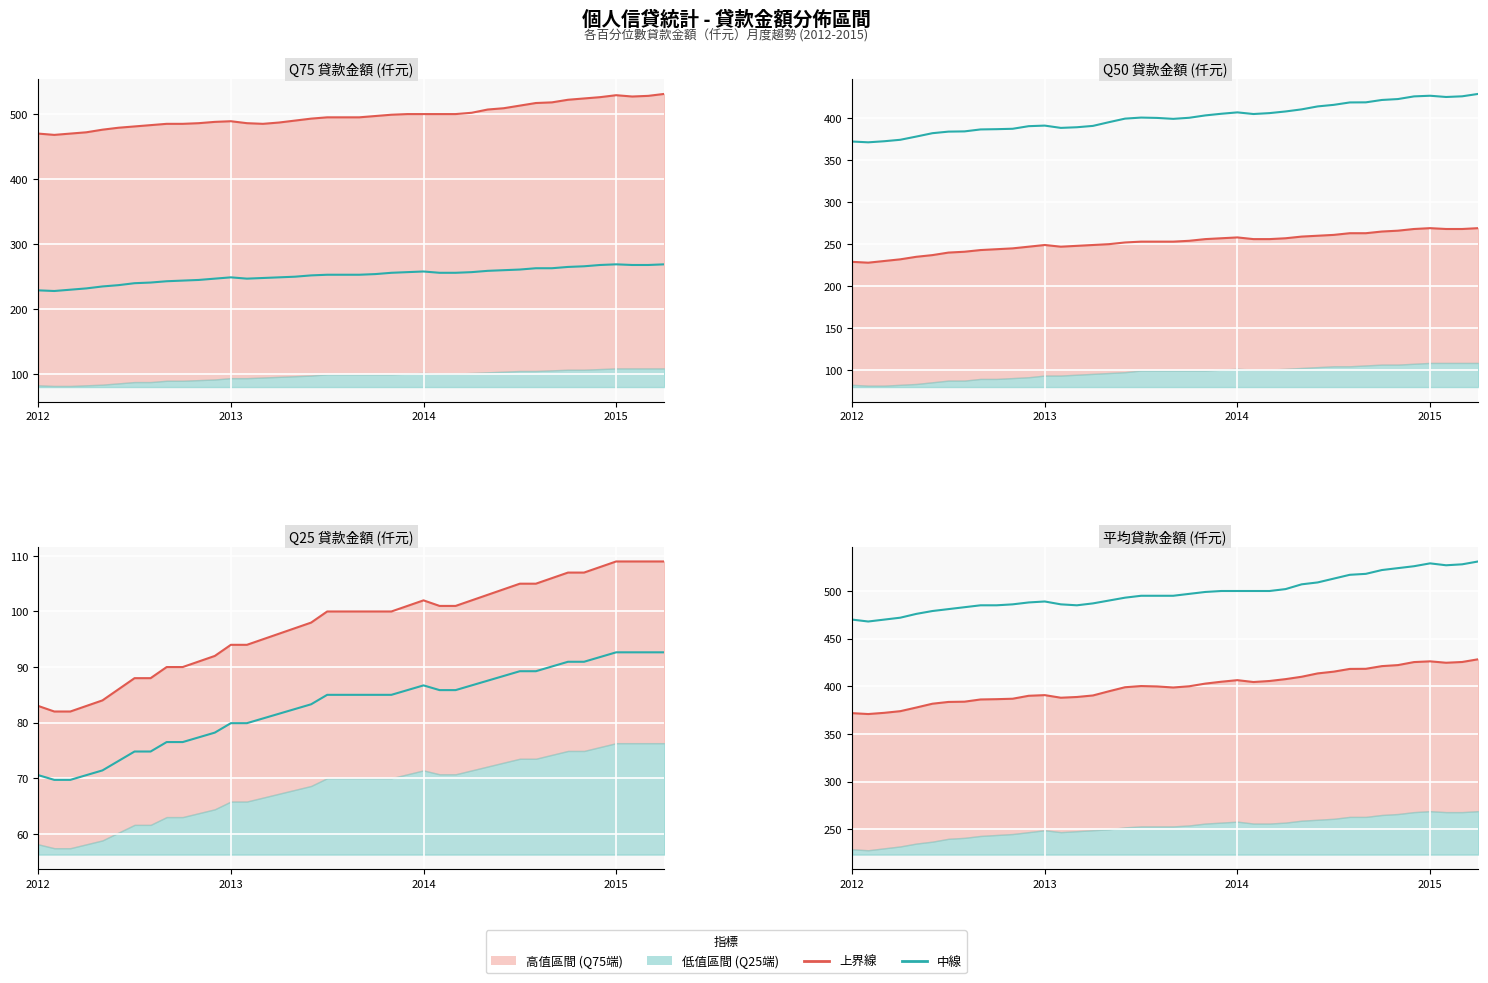

What is the spread (max minus min) of values at 20?

96.2